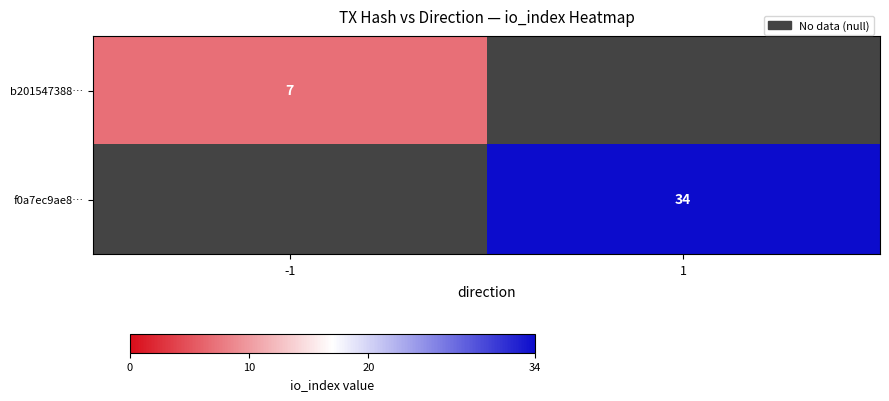

Count the number of data series in this chart.

2